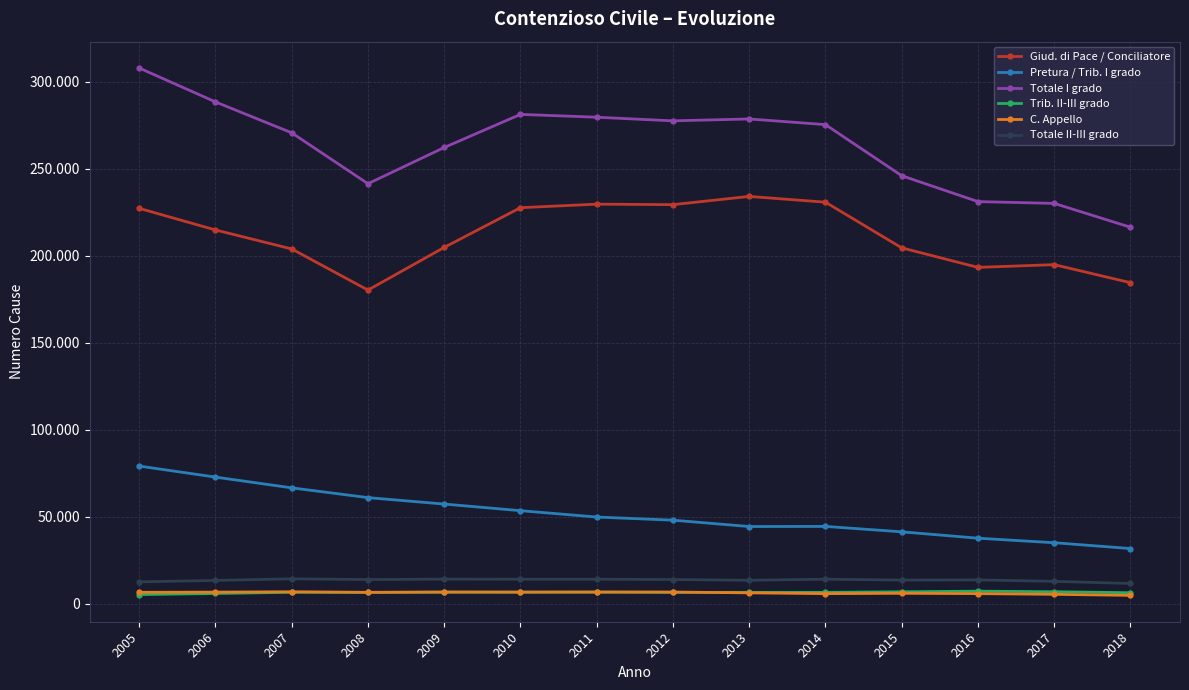

Does the chart have visible grid lines?

Yes